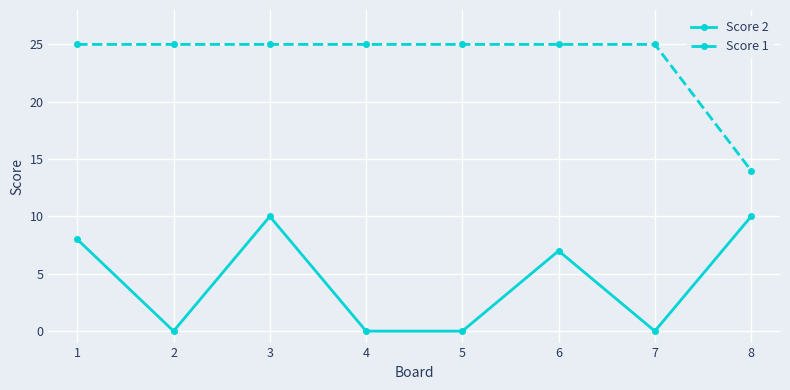

True or false: Score 2 has a value of 5 at 6.

False